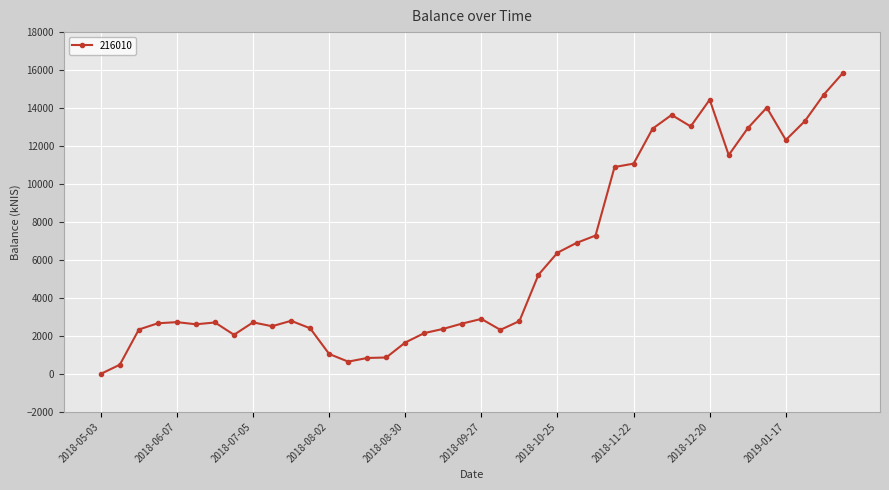

What is the value of the 21st point from the left?

2894.0